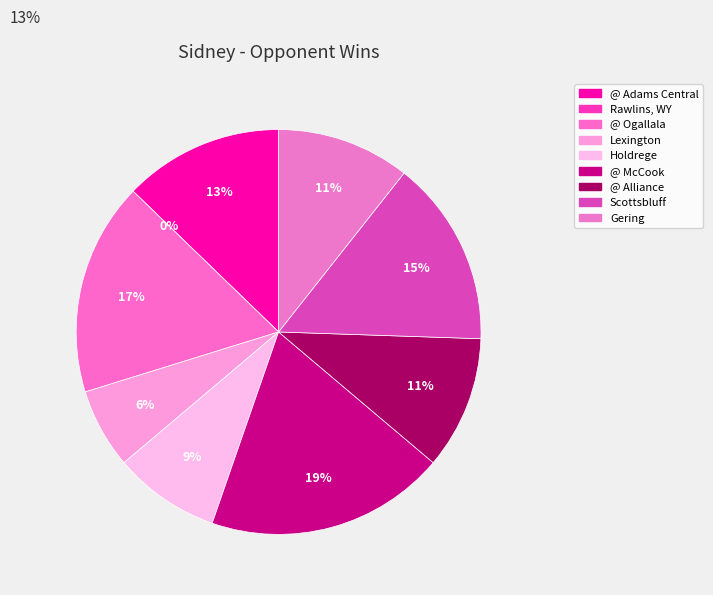

To the nearest percent, what is the combined percentage of Holdrege and @ Ogallala?

26%